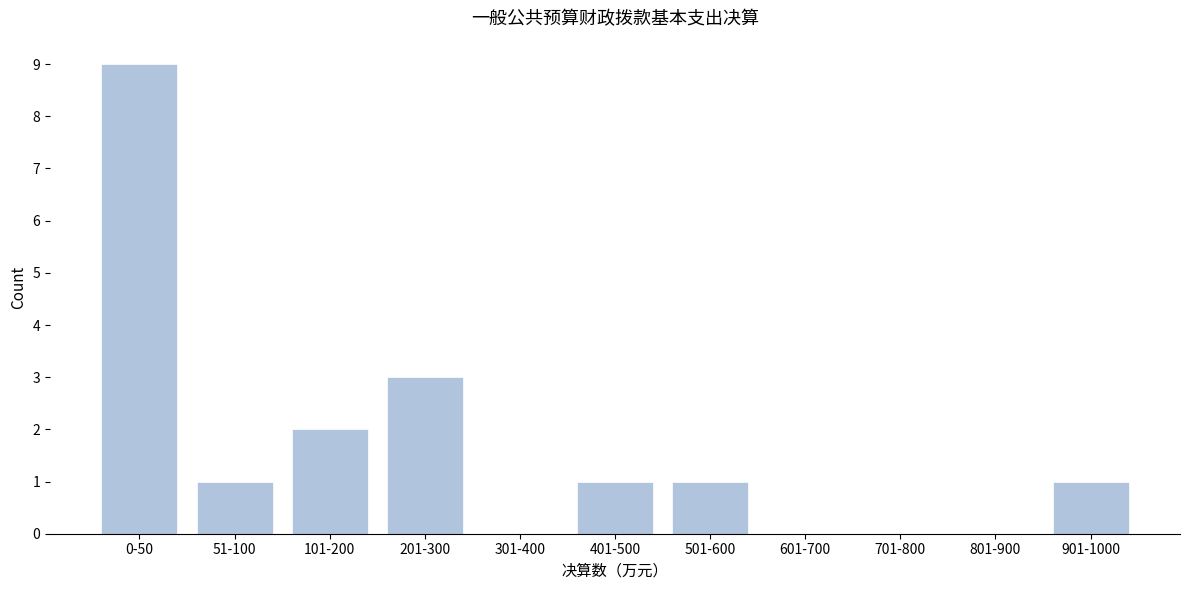

Reading left to right, list all the values displayed in this chart.

0-50=9	51-100=1	101-200=2	201-300=3	301-400=0	401-500=1	501-600=1	601-700=0	701-800=0	801-900=0	901-1000=1